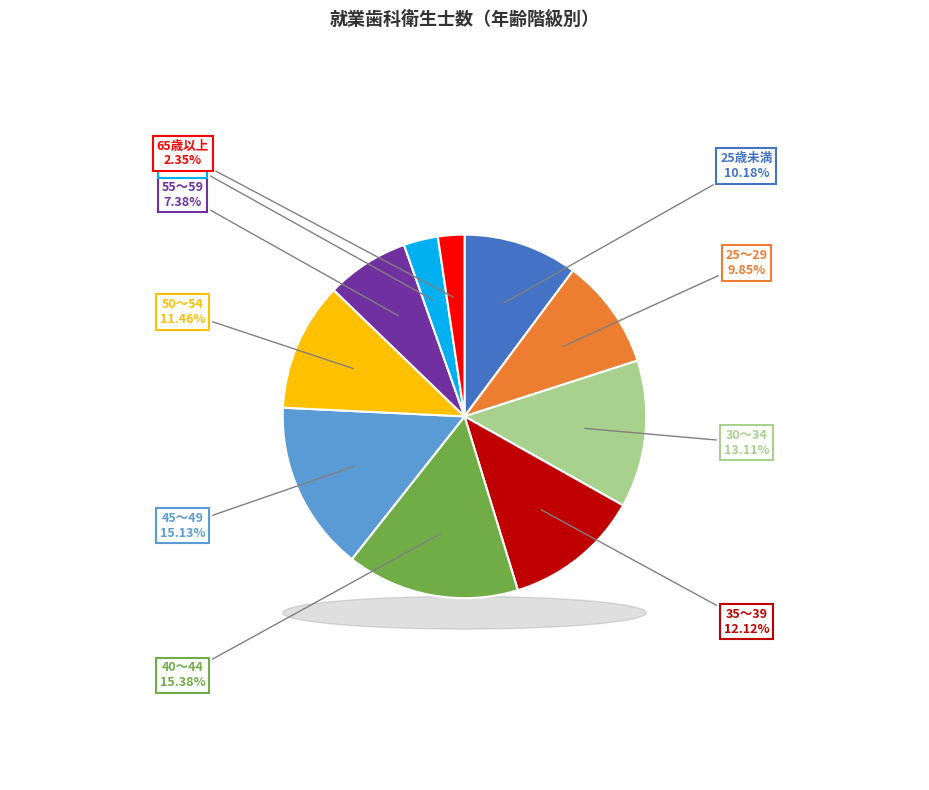

What is the smallest slice in the pie chart?

65歳以上